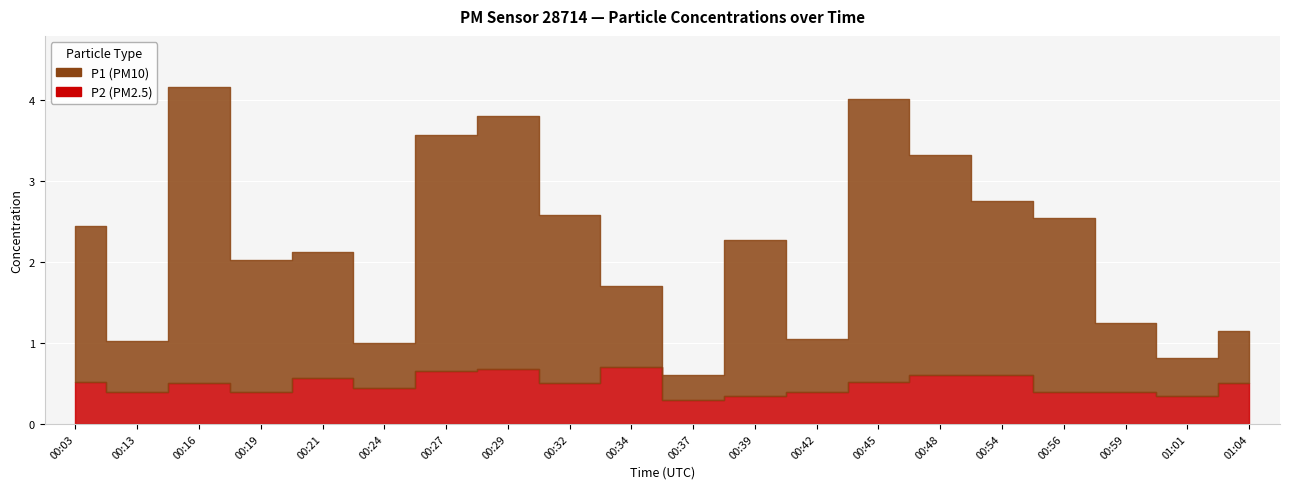

At which category does the chart reach its peak across all series?

00:16